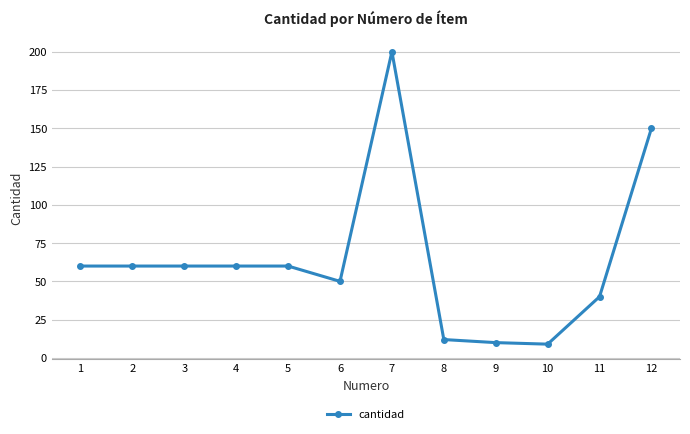

What is the maximum value shown in the chart?

200